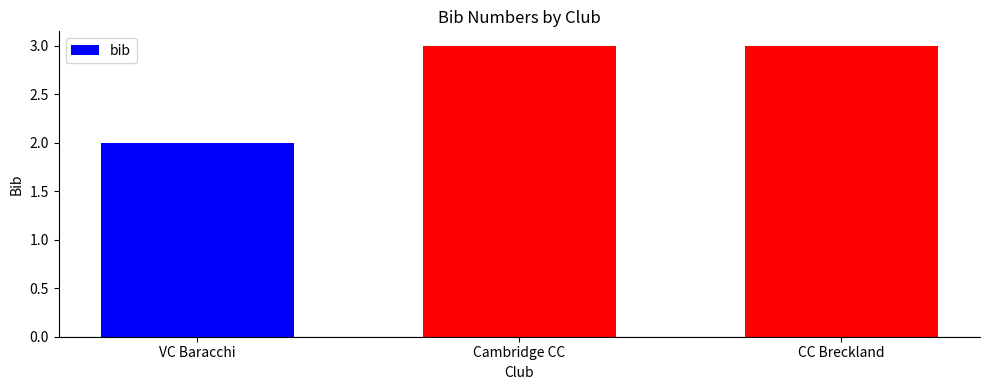

Which category has the lowest value across all series?

VC Baracchi